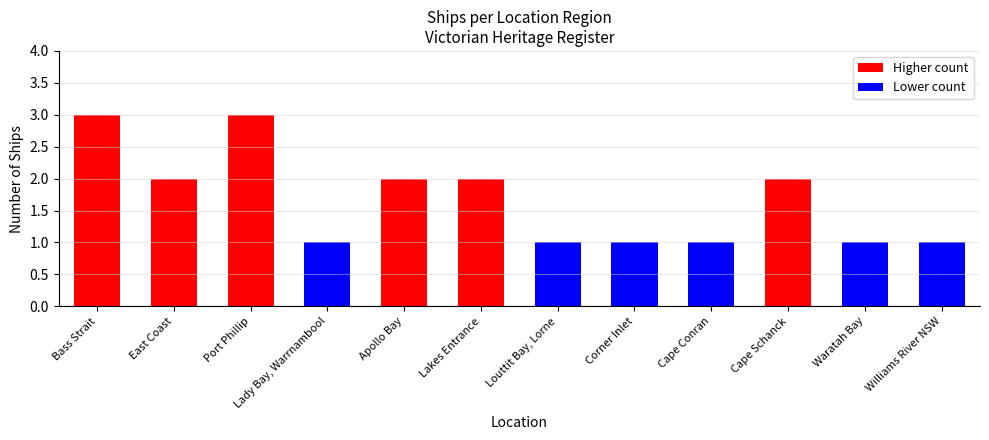

The chart shows a value of 3 at Bass Strait. True or false?

True